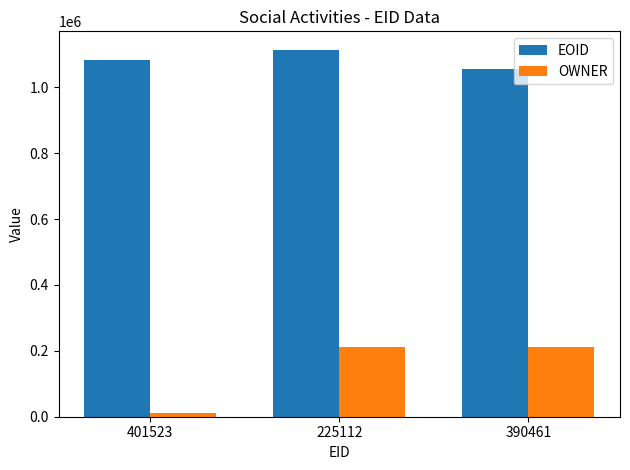

Rank the series by their maximum value, from lowest to highest.

OWNER, EOID